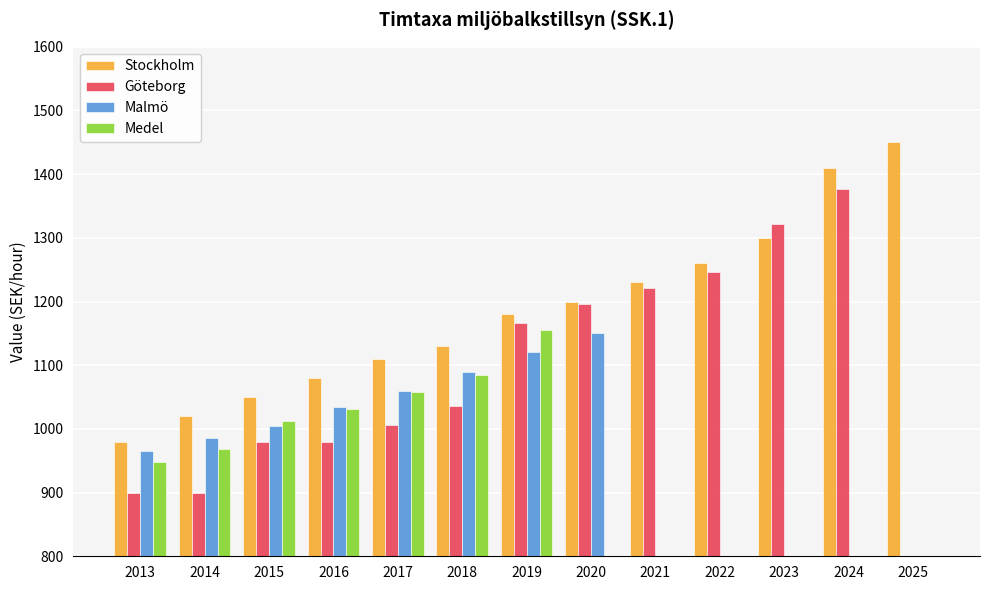

What is the greatest value displayed?

1450.0